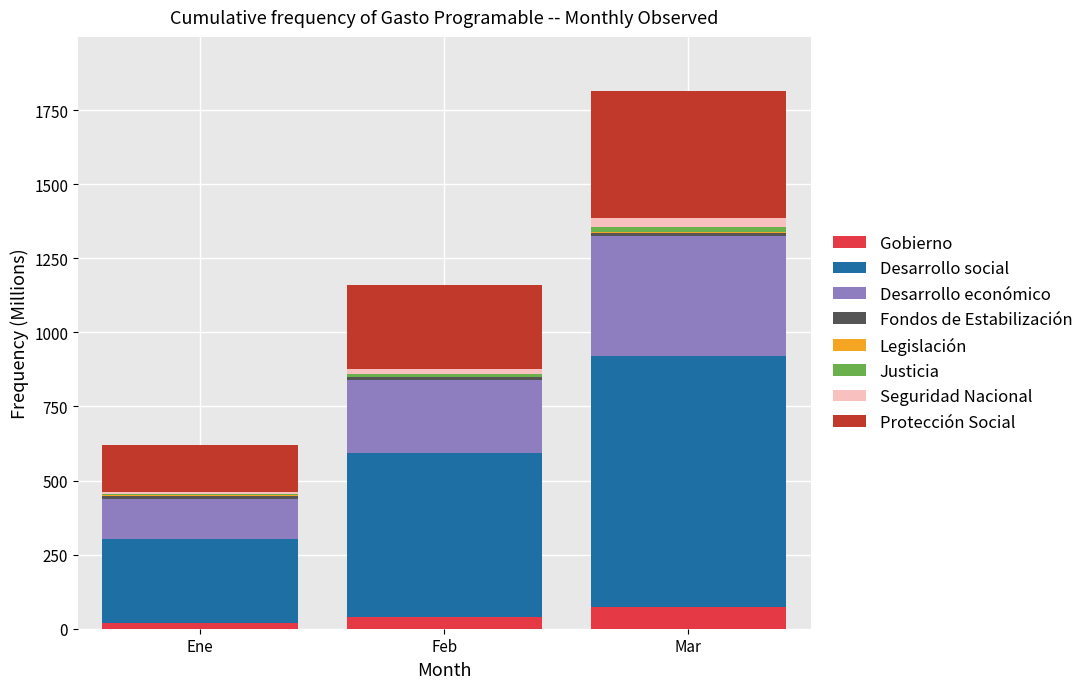

At which category is the sum across all series the highest?

Mar